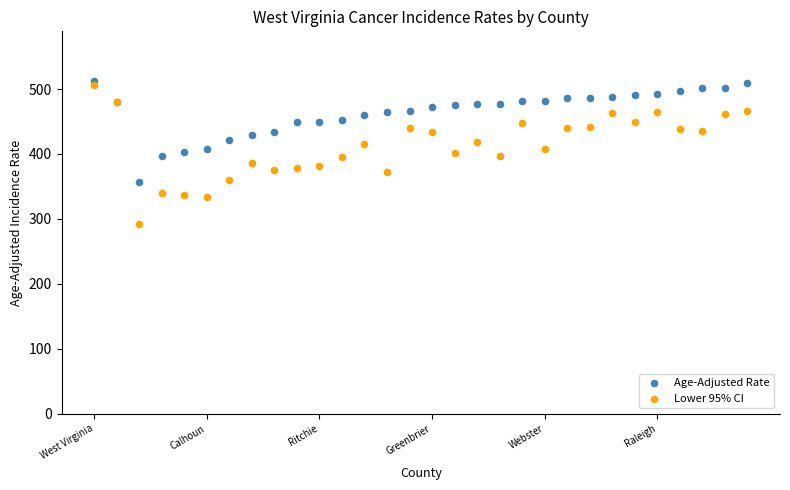

Which series contains the lowest Y value?

Lower 95% CI